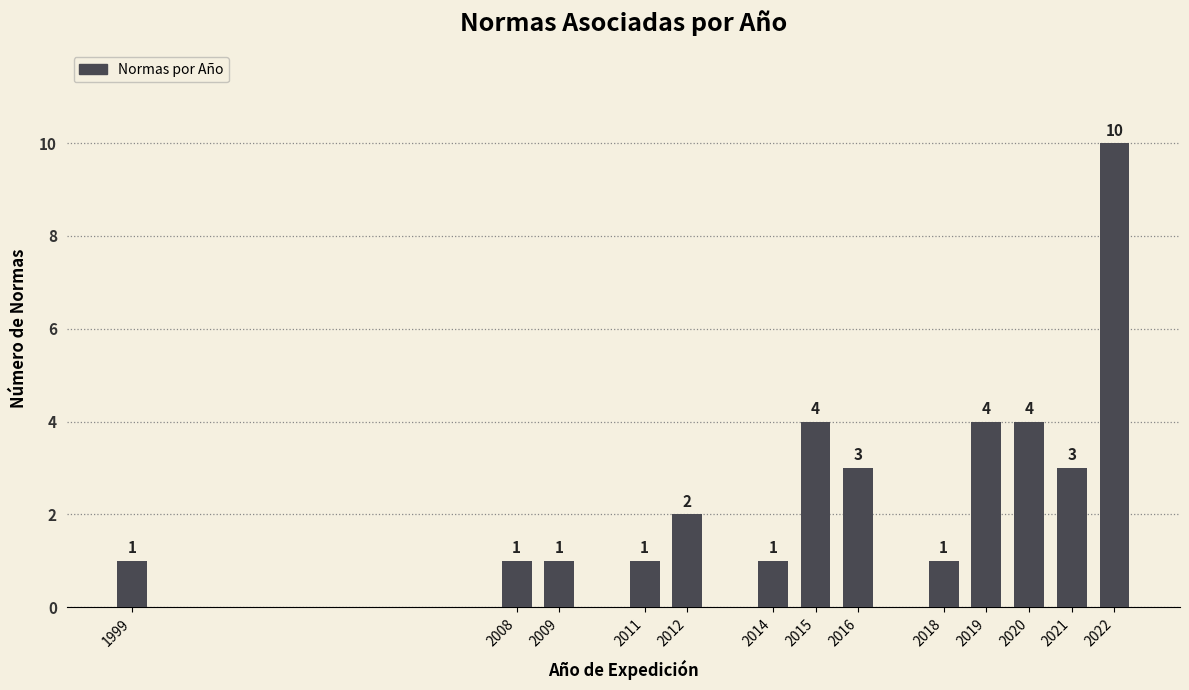

Reading left to right, what are all the values shown in this chart?

1999=1	2008=1	2009=1	2011=1	2012=2	2014=1	2015=4	2016=3	2018=1	2019=4	2020=4	2021=3	2022=10